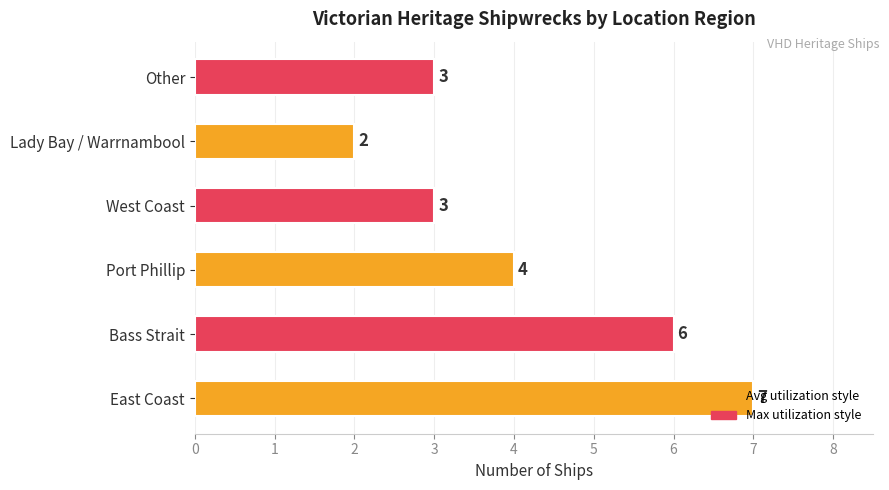

The chart shows a value of 5 at West Coast. True or false?

False